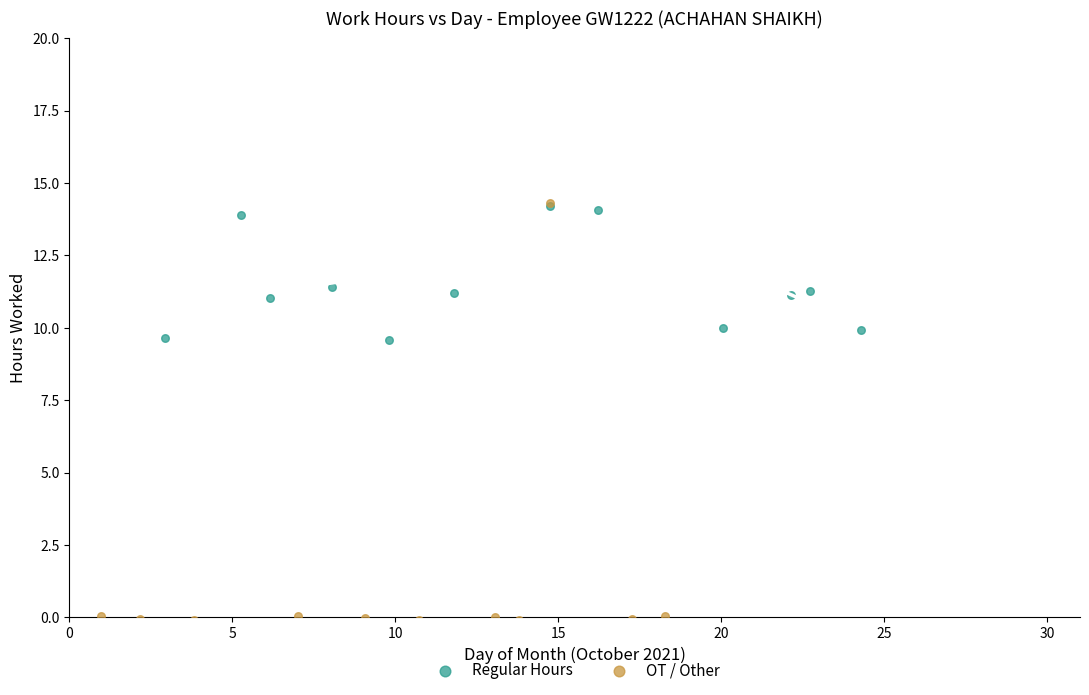

Which series has the largest Y range (max minus min)?

OT / Other